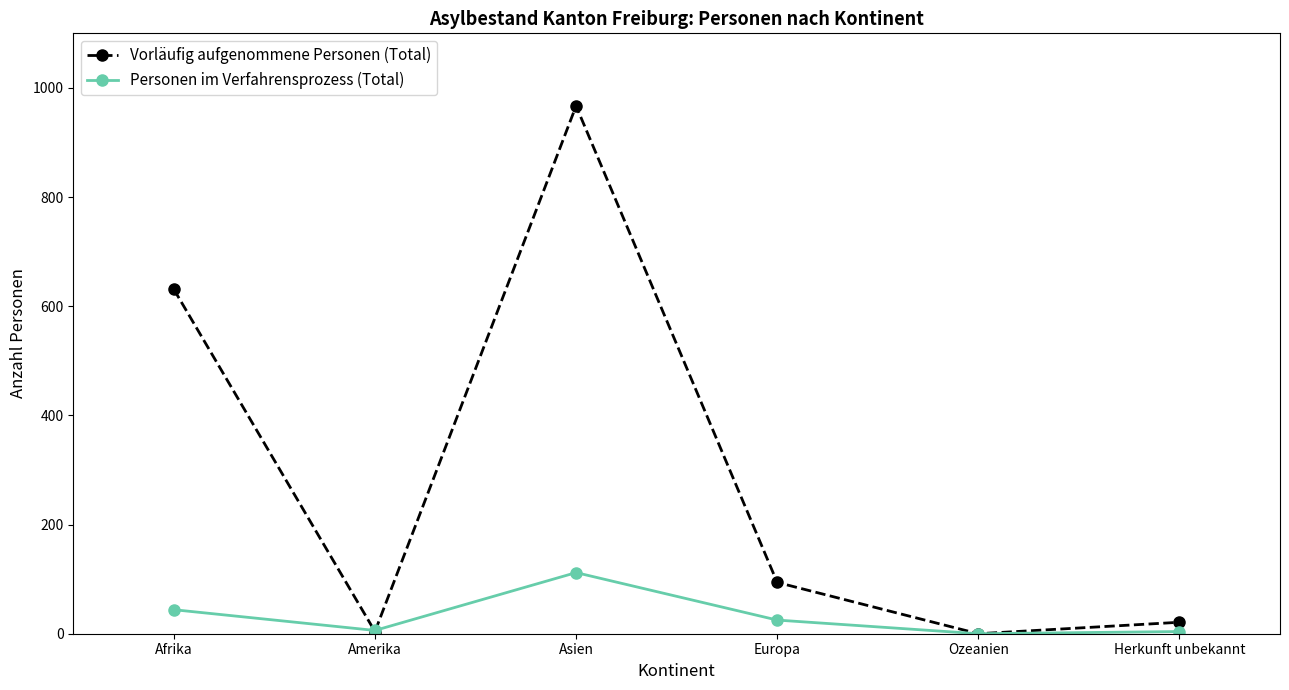

What is the total value across all series at Asien?

1079